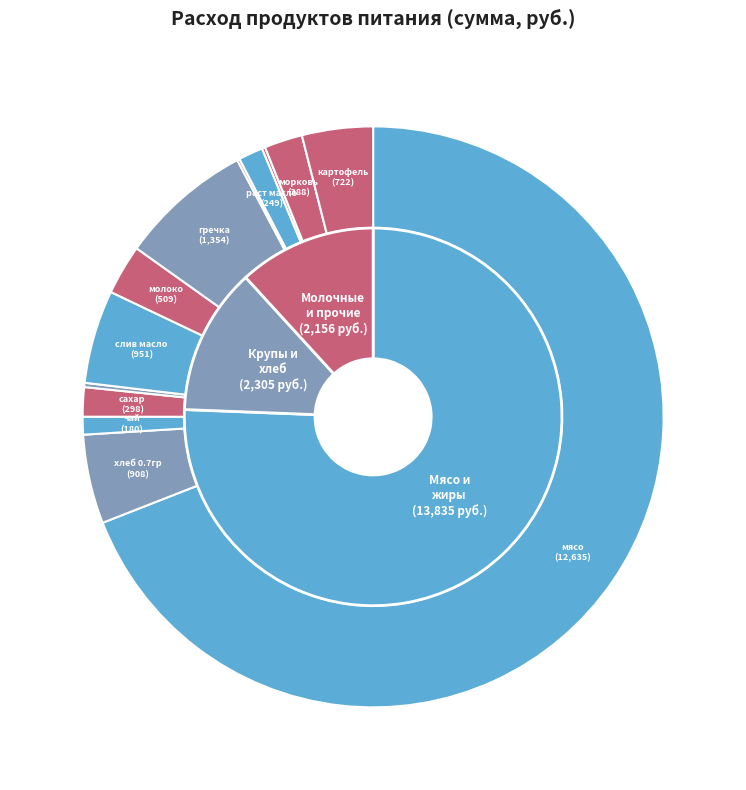

What is the largest slice in the pie chart?

мясо